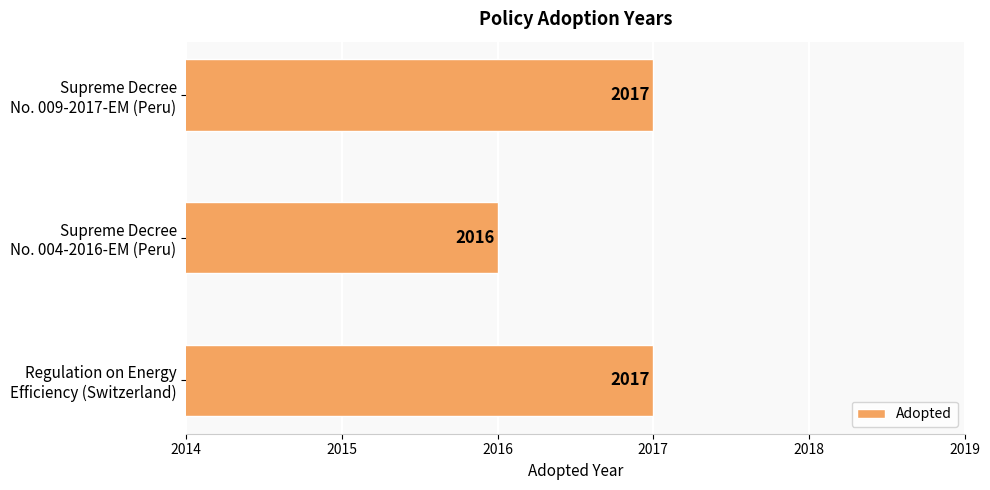

Count the values in the range 2016 to 2017.

3